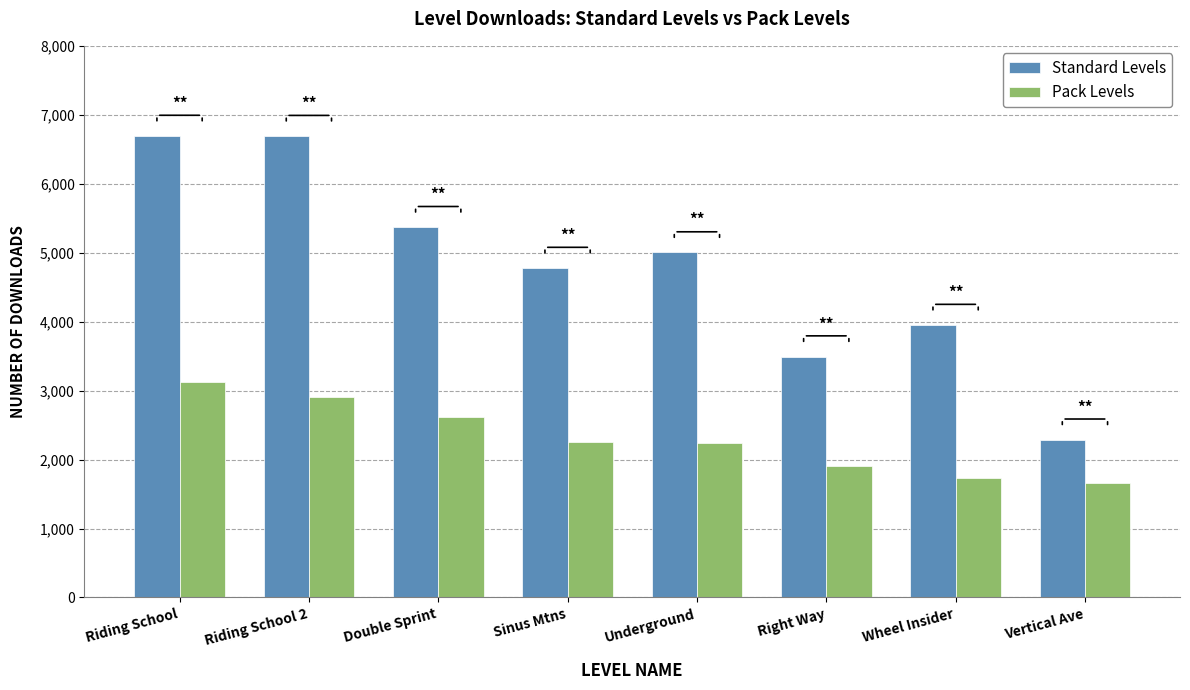

What is the label of the 8th bar from the left?

Vertical Ave